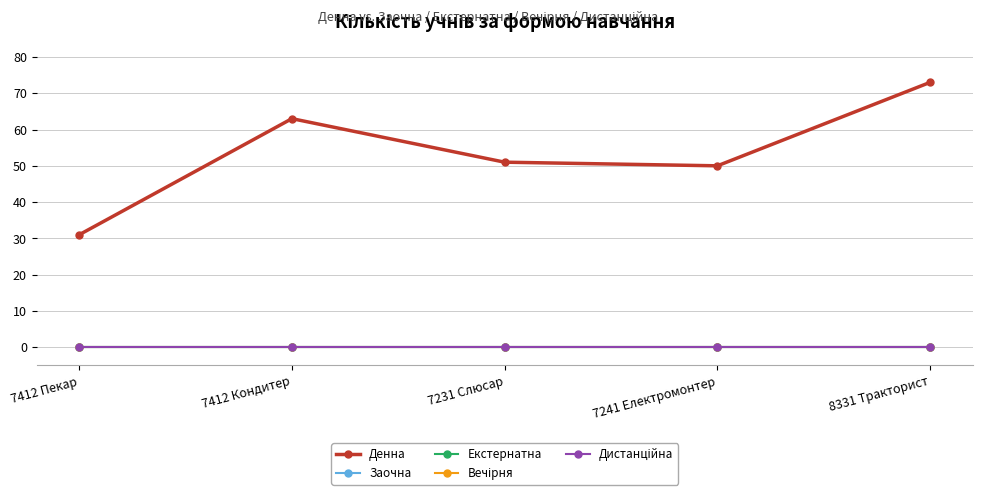

Which has a higher value, 7241 Електромонтер or 7412 Пекар?

7241 Електромонтер